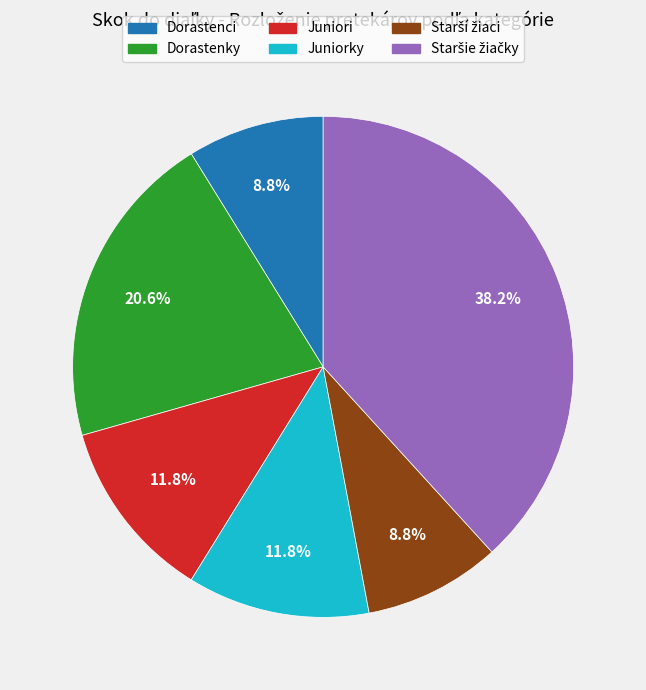

Is there a majority slice in this chart?

No